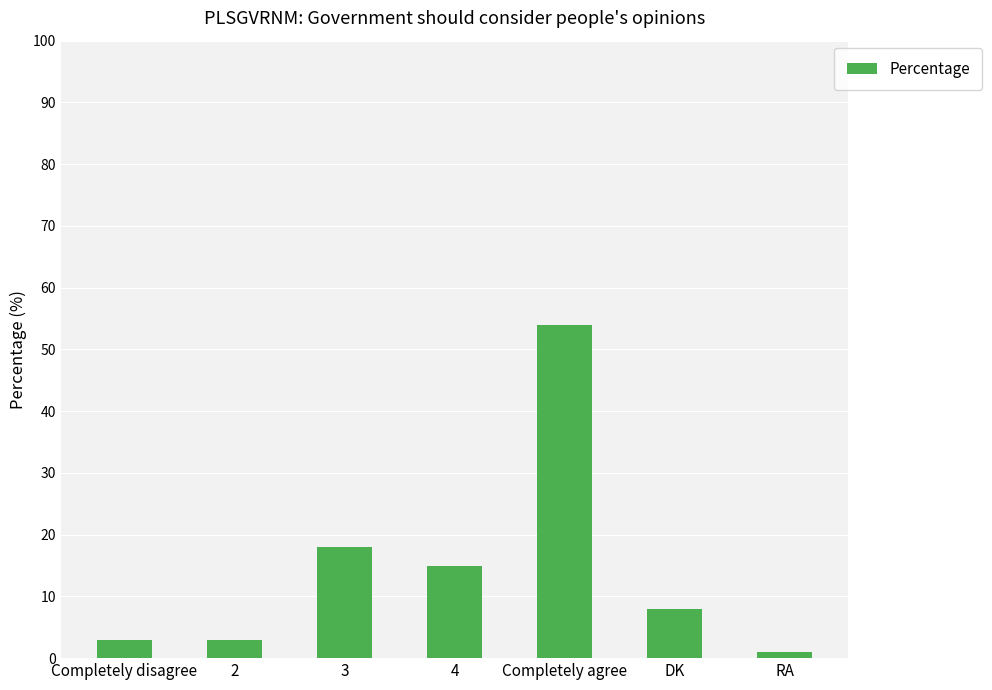

What is the smallest value displayed?

1